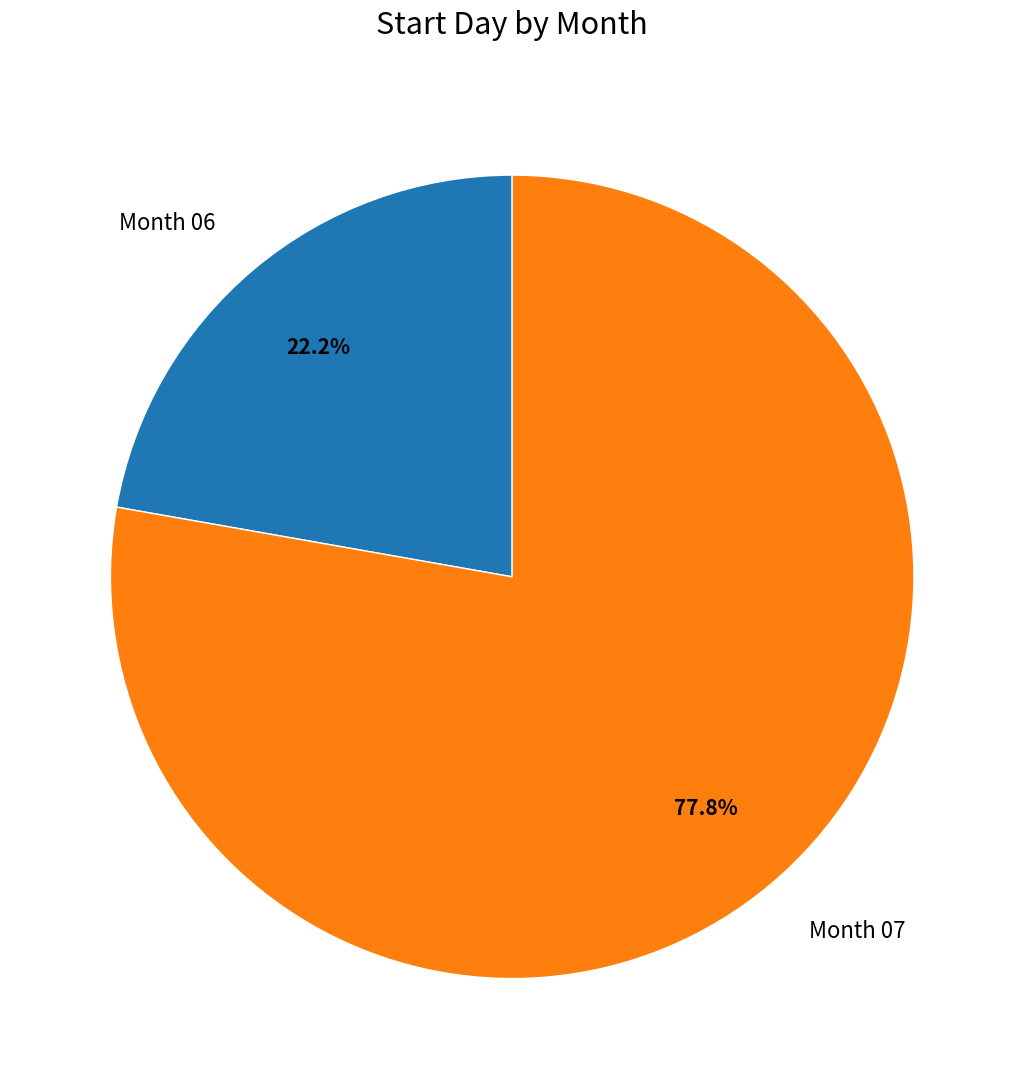

Which has a higher value, Month 07 or Month 06?

Month 07